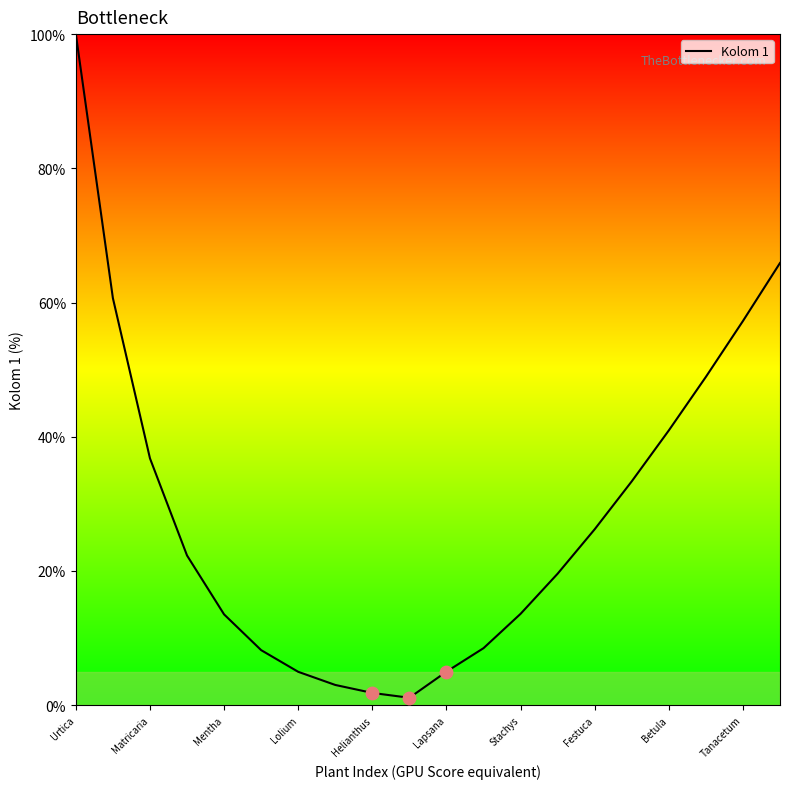

What is the greatest value displayed?

100.0